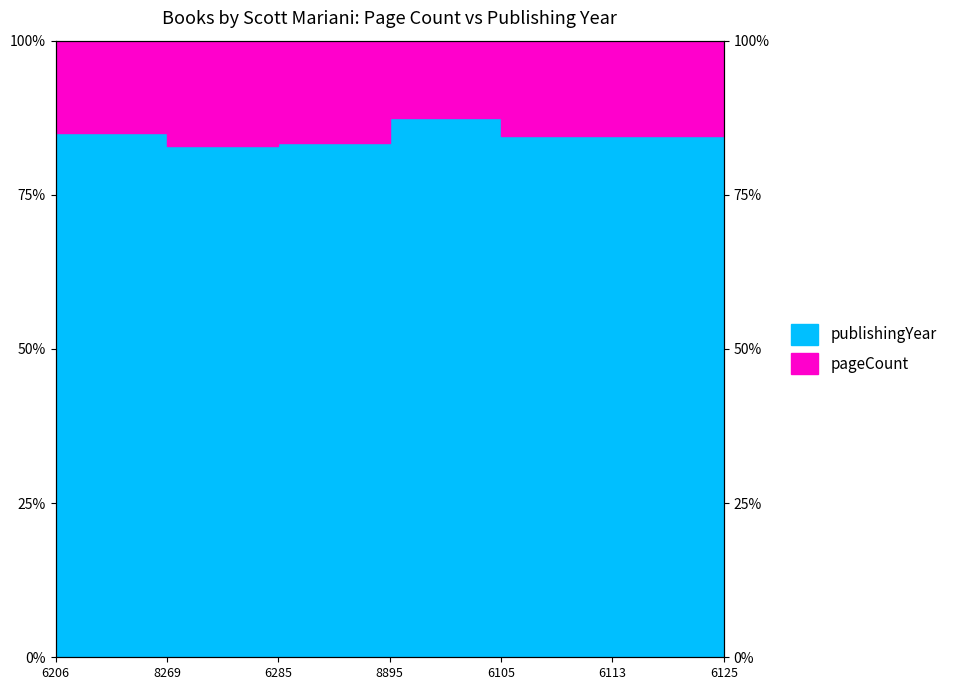

List the labels in order of value, smallest first.

8269, 6285, 6105, 6113, 6206, 6125, 8895